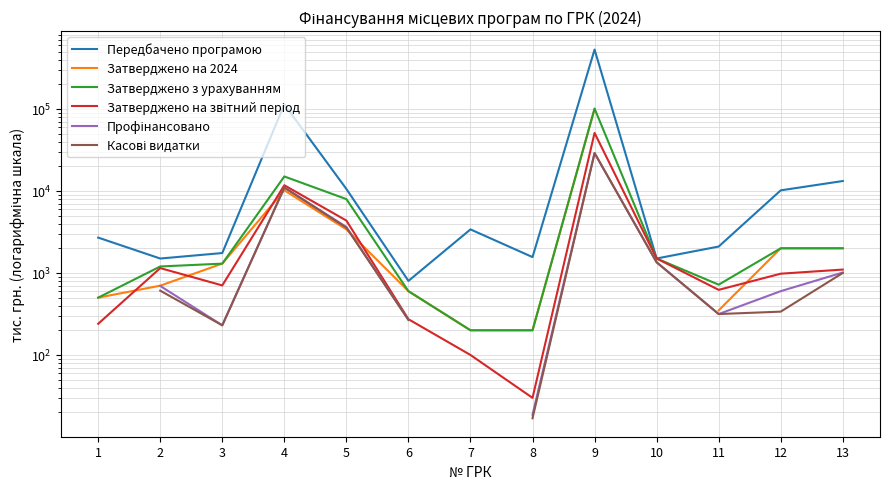

Which category has the highest value in the Затверджено на 2024 series?

9